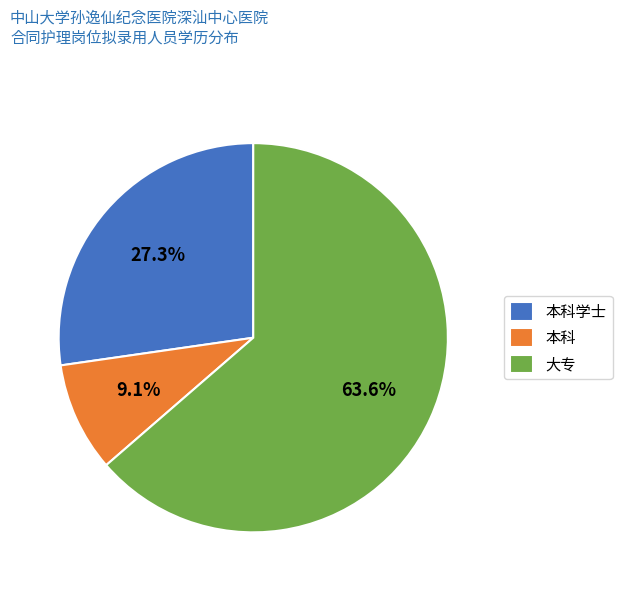

Rank the categories by value from lowest to highest.

本科, 本科学士, 大专